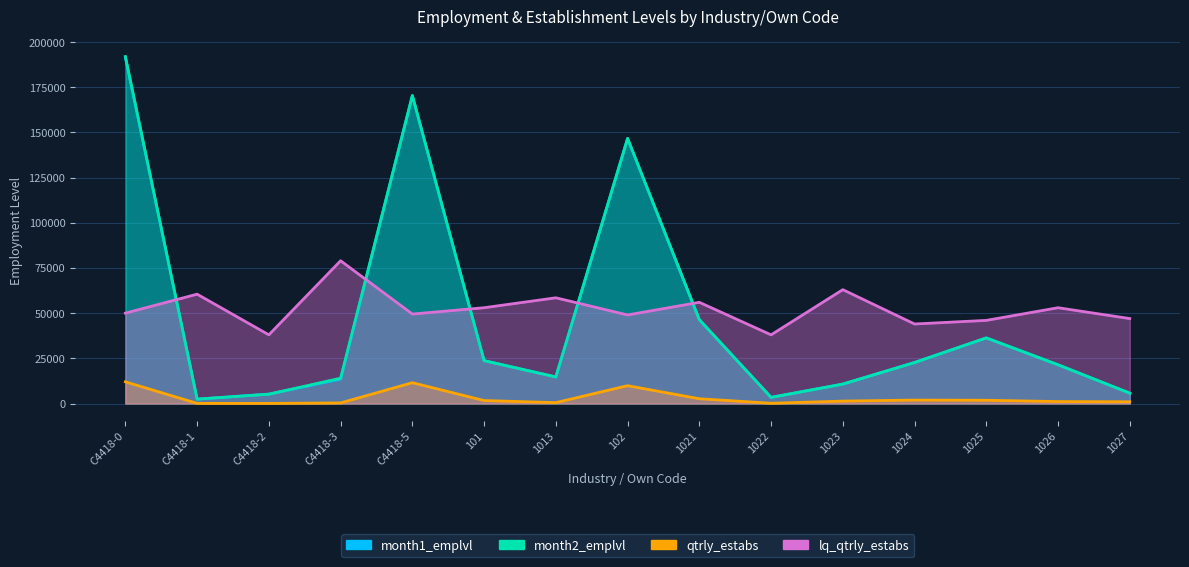

What is the sum of the month1_emplvl values at 1024 and 1021?

69022.0